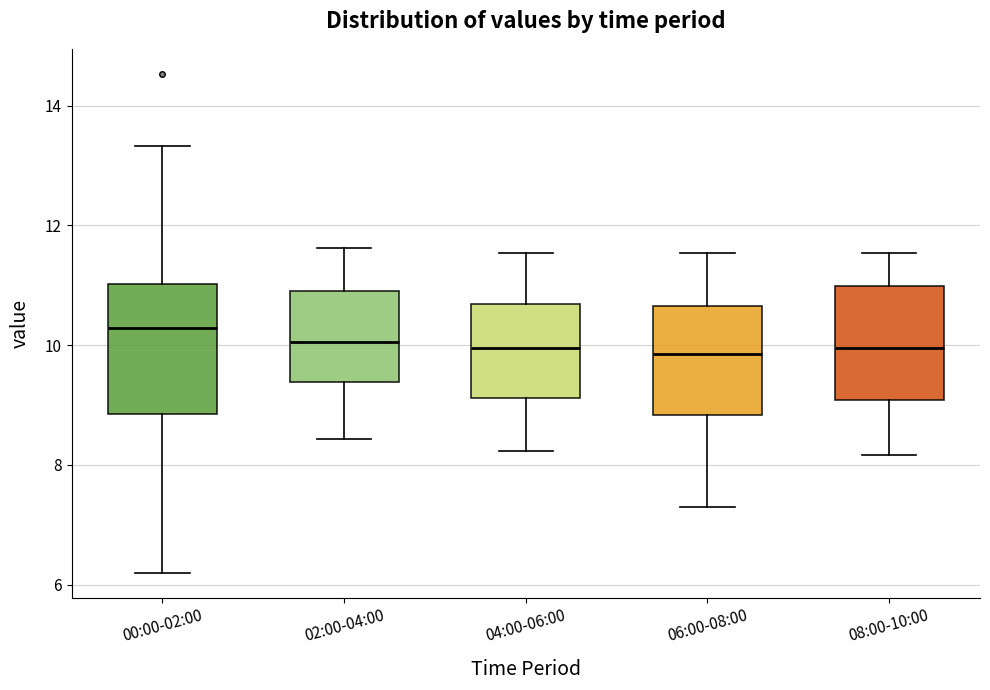

Which box is the tallest, from its lower edge to its upper edge?

00:00-02:00